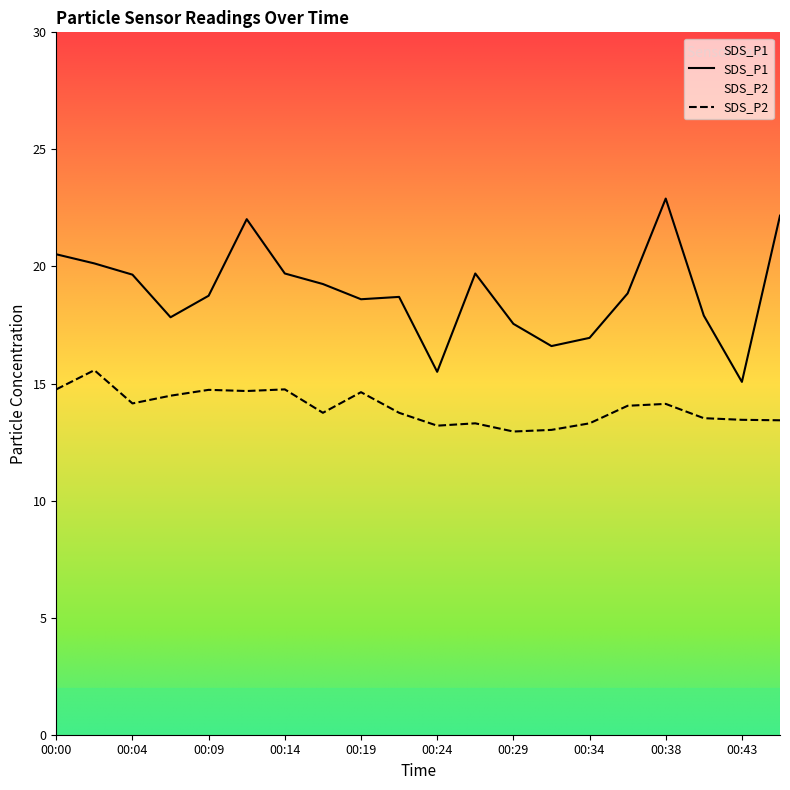

At which category does SDS_P2 reach its first local valley?

00:04